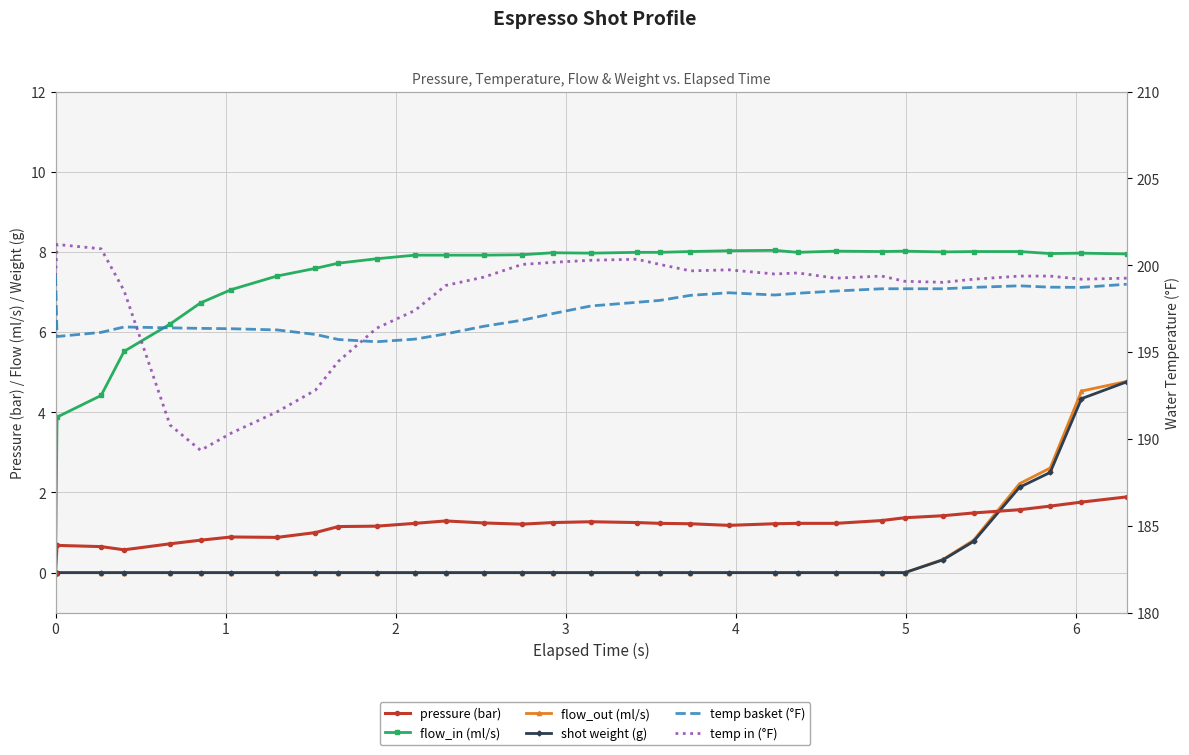

What is the difference between the second highest and second lowest values in the temp basket (°F) series?

3.2